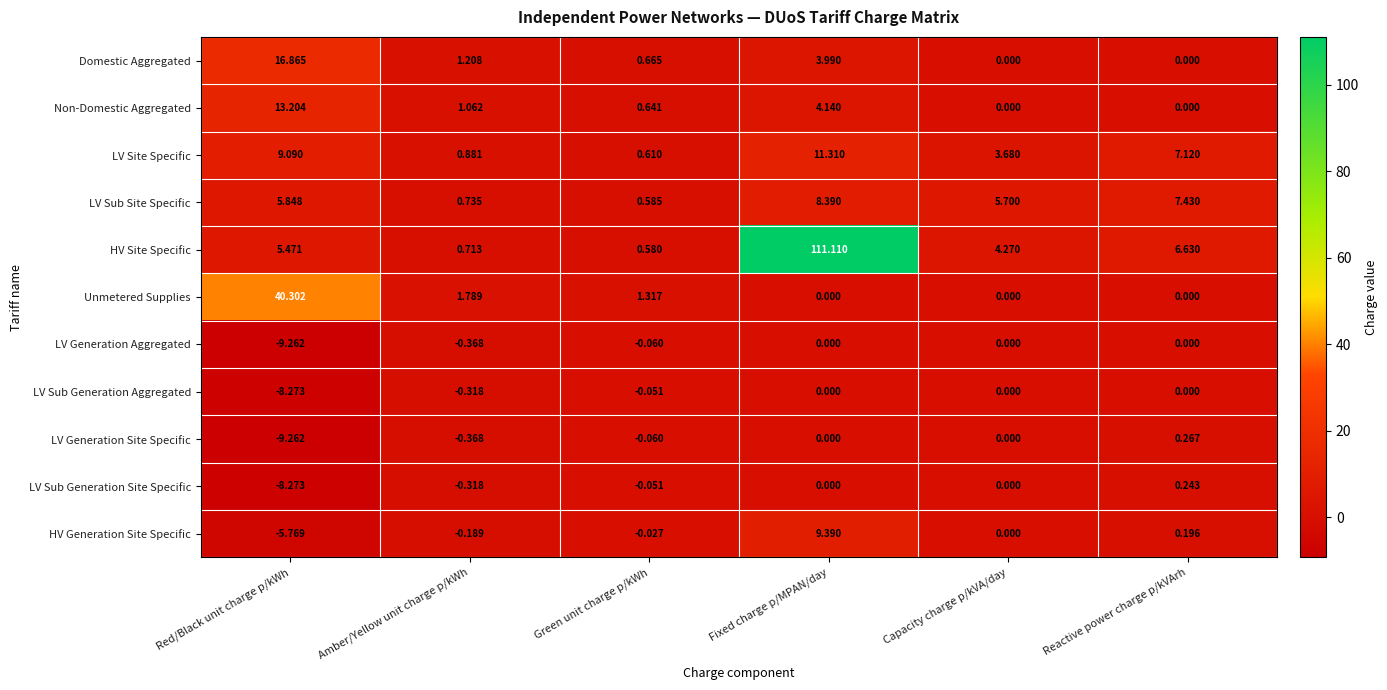

What is the spread (max minus min) of values at Red/Black unit charge p/kWh?

49.6